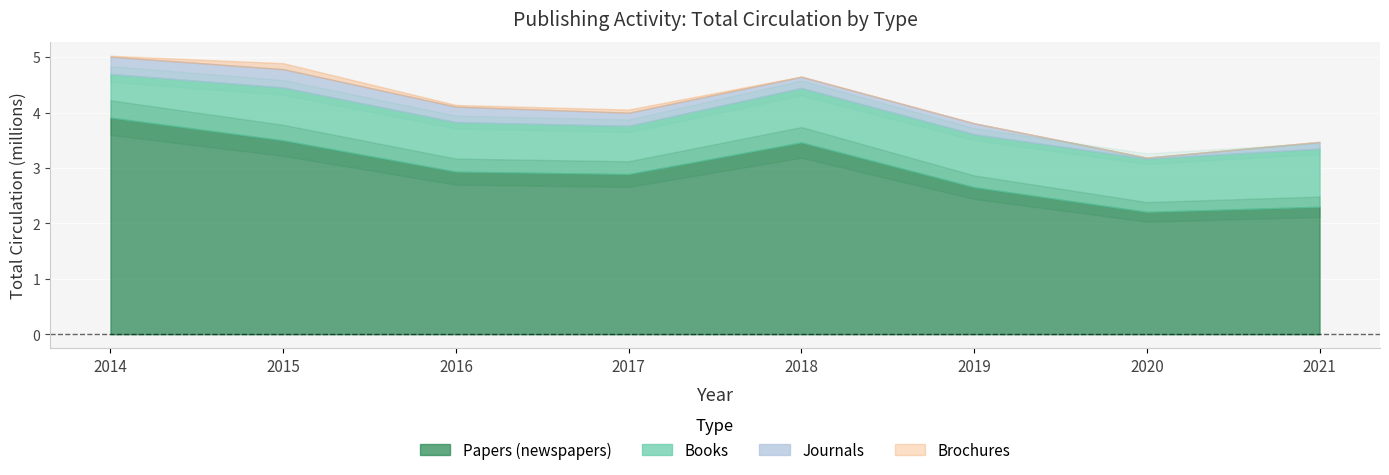

How many categories are shown in the chart?

8